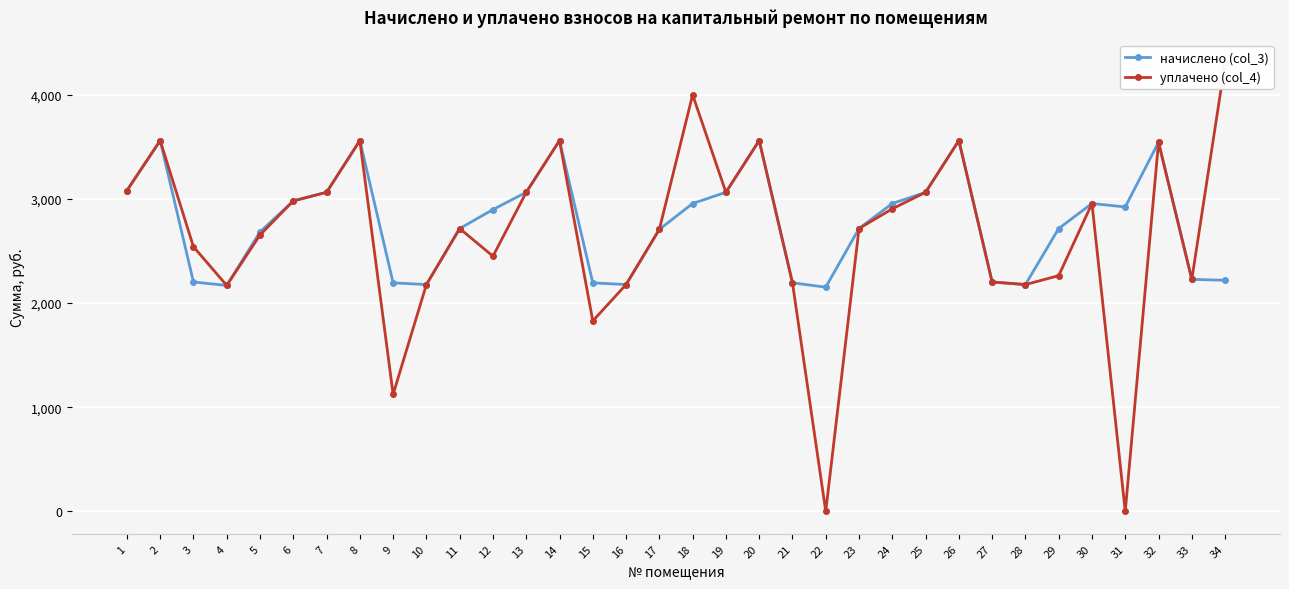

Reading left to right, what are all the values shown in this chart?

начислено (col_3): 1=3080.2	2=3560.4	3=2202.5	4=2169.4	5=2682.7	6=2980.8	7=3063.6	8=3560.4	9=2194.2	10=2177.6	11=2715.8	12=2898.0	13=3063.6	14=3560.4	15=2194.2	16=2177.6	17=2707.6	18=2956.0	19=3063.6	20=3560.4	21=2194.2	22=2152.8	23=2715.8	24=2956.0	25=3063.6	26=3560.4	27=2202.5	28=2177.6	29=2715.8	30=2956.0	31=2922.8	32=3543.8	33=2227.3	34=2219.0
уплачено (col_4): 1=3080.2	2=3560.4	3=2540.8	4=2169.4	5=2653.9	6=2980.8	7=3063.6	8=3560.4	9=1123.6	10=2177.6	11=2715.8	12=2450.0	13=3063.6	14=3560.4	15=1828.5	16=2177.6	17=2707.6	18=4000.0	19=3063.6	20=3560.4	21=2194.2	22=0.0	23=2715.8	24=2905.0	25=3063.6	26=3560.4	27=2202.5	28=2177.6	29=2263.2	30=2956.0	31=0.0	32=3543.7	33=2227.3	34=4308.8